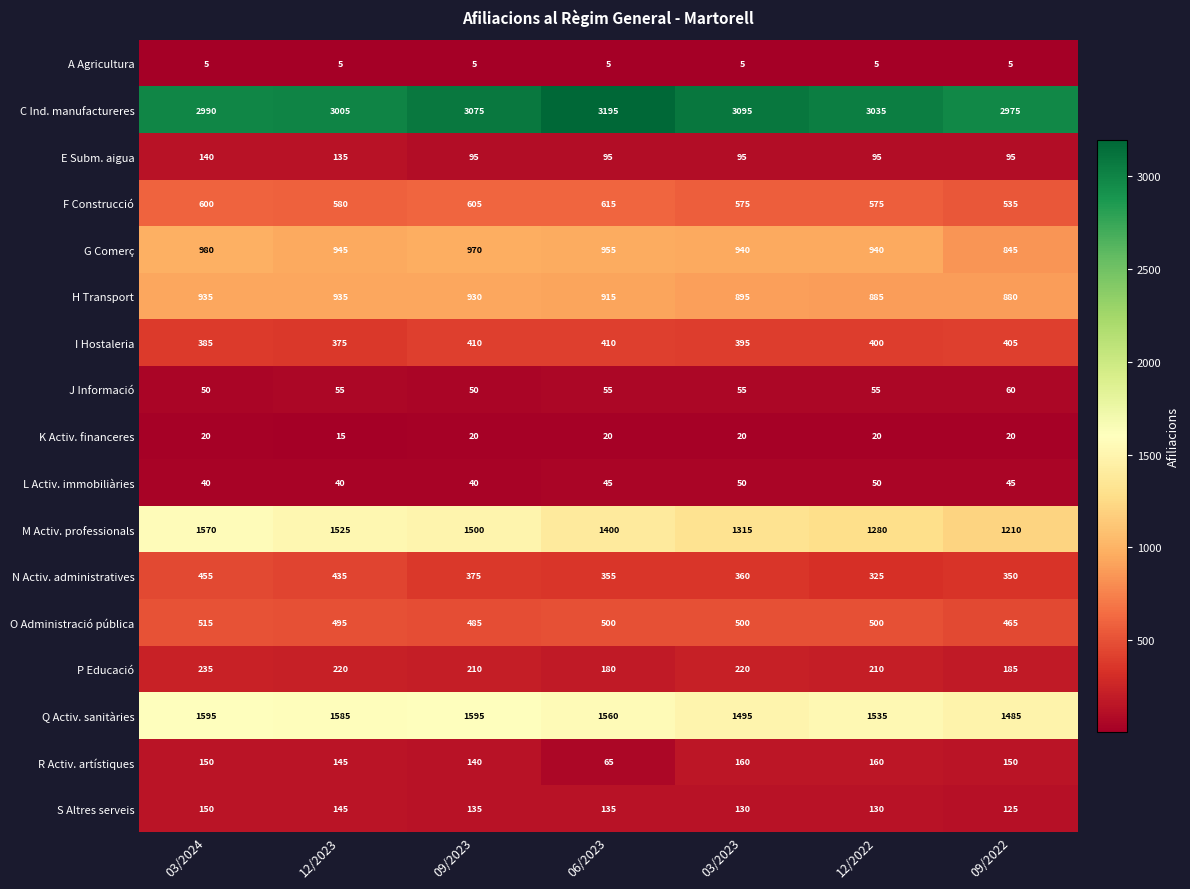

What is the sum of all Q Activ. sanitàries values?

10850